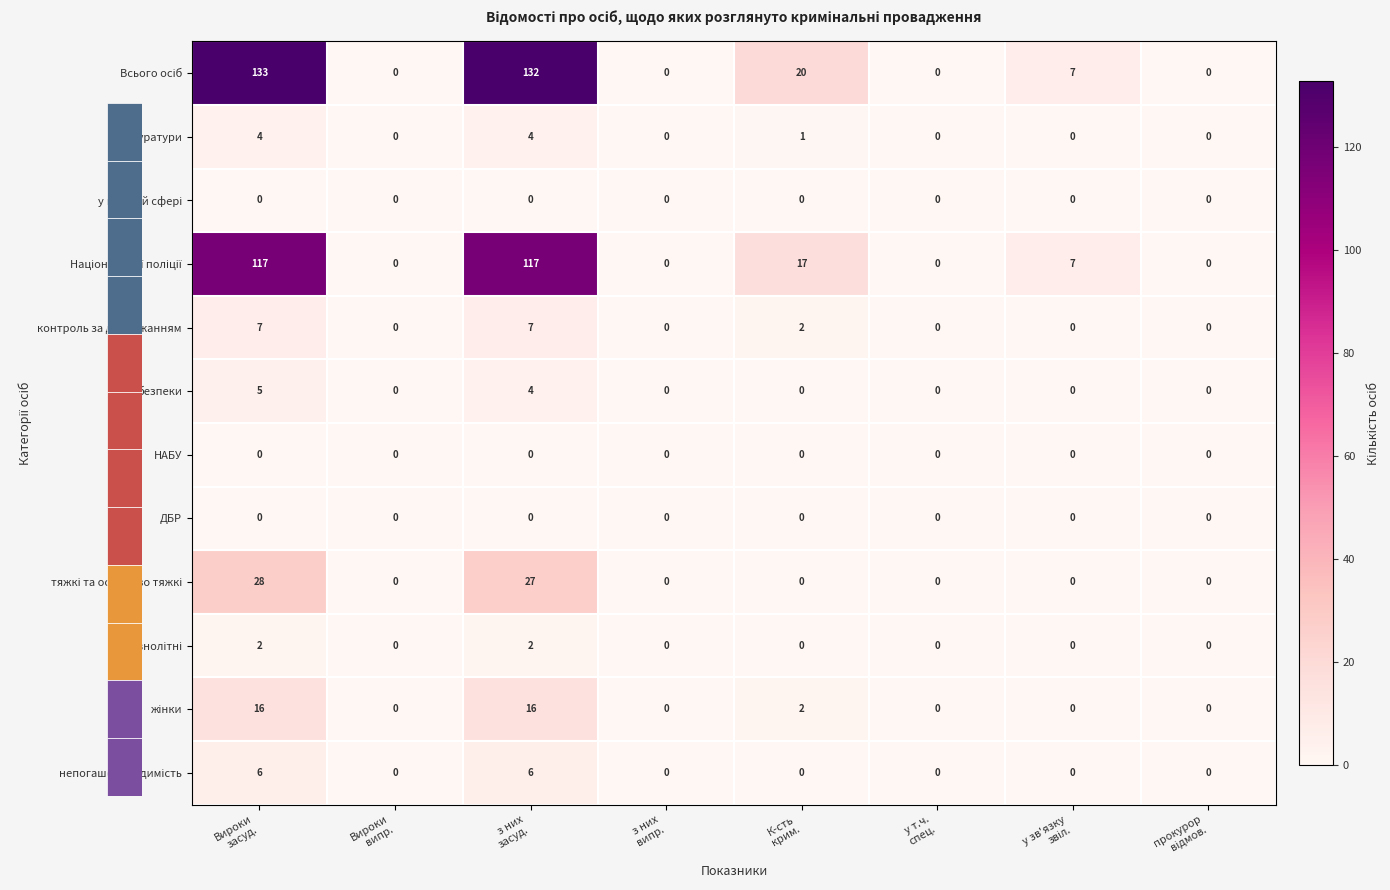

Count the контроль за додержанням values in the range 0 to 7.

8